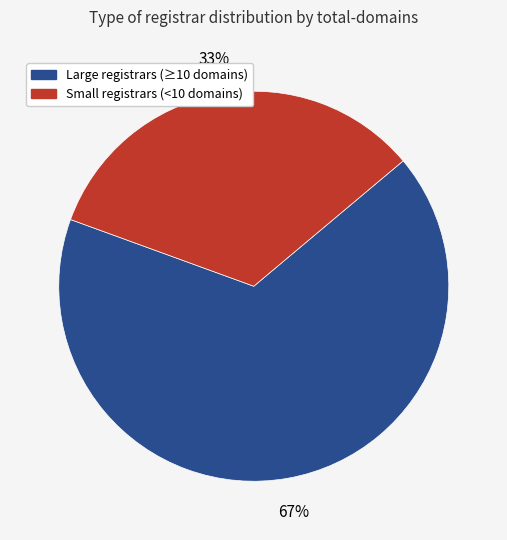

Is there any slice that represents more than half of the pie?

Yes